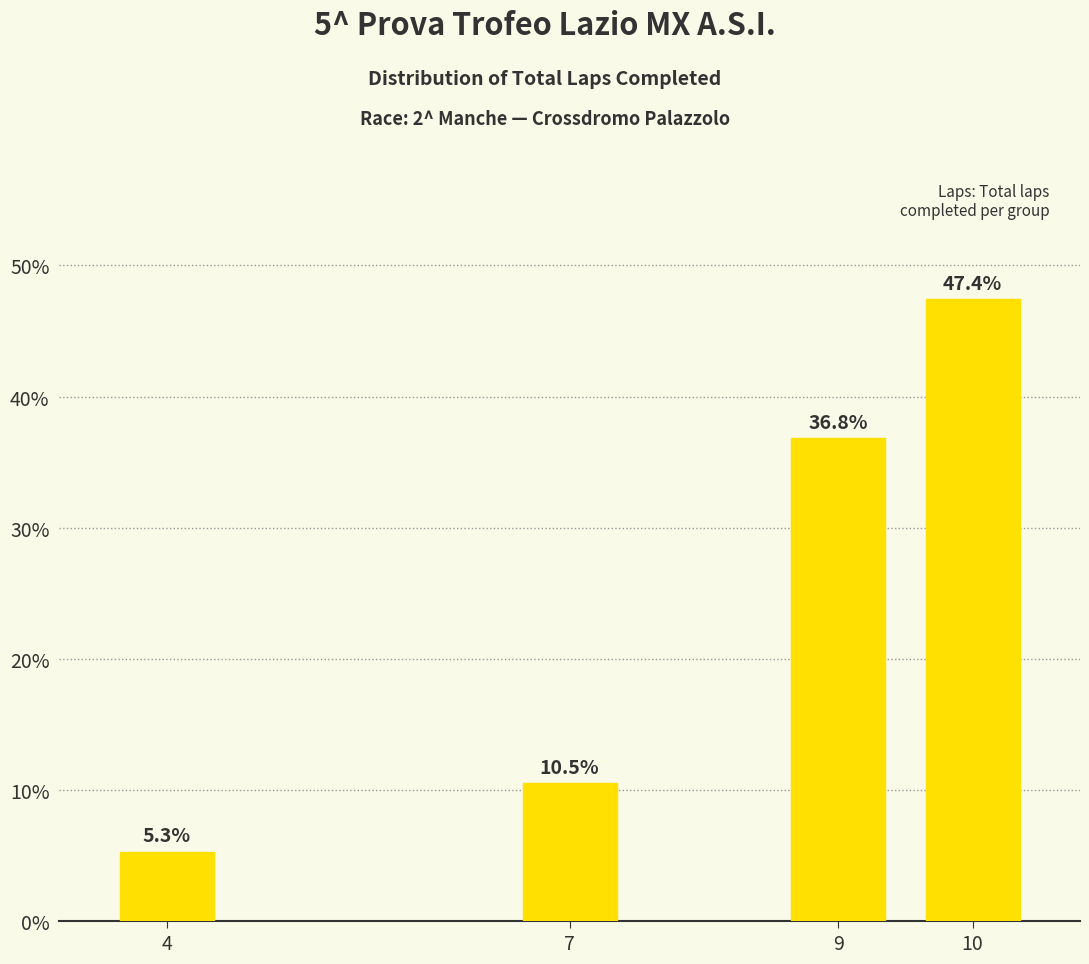

Which label corresponds to the smallest value in the chart?

4